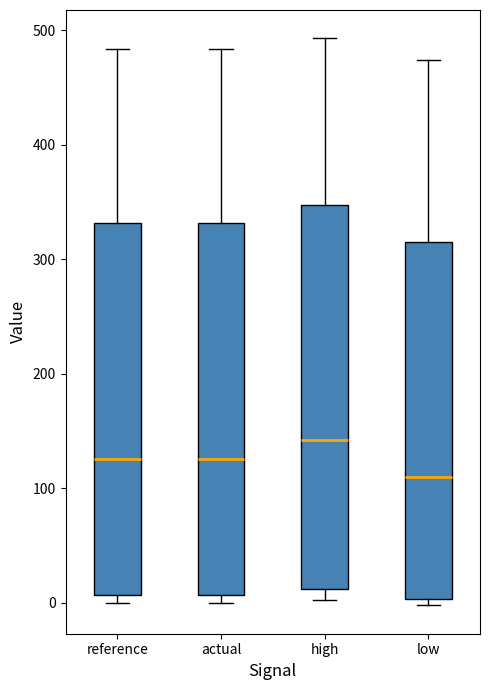

Which box has the highest median line?

high